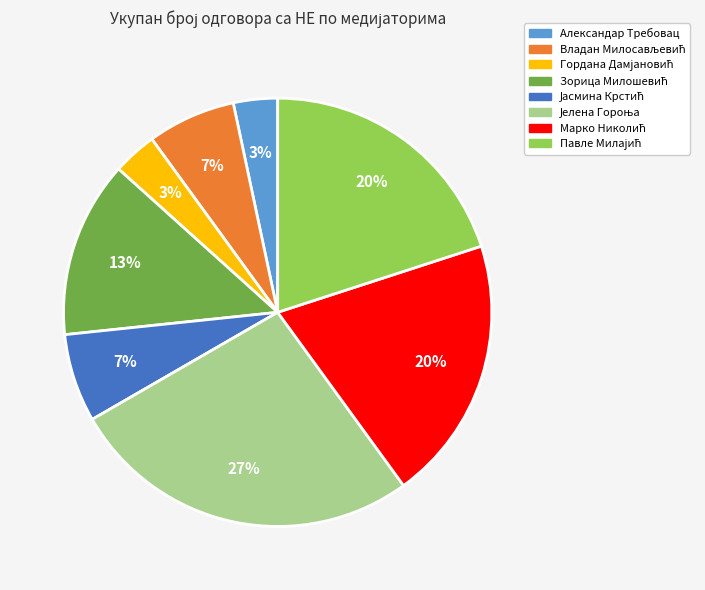

To the nearest percent, what is the average slice percentage?

12%